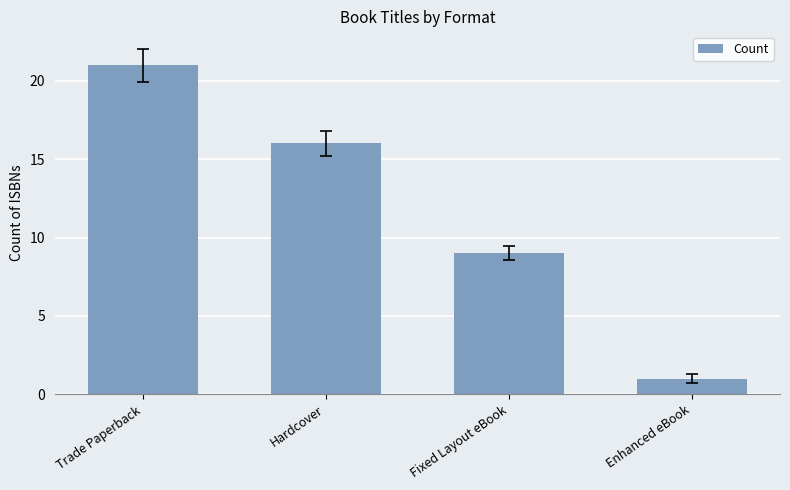

What is the difference between the values at Trade Paperback and Fixed Layout eBook?

12